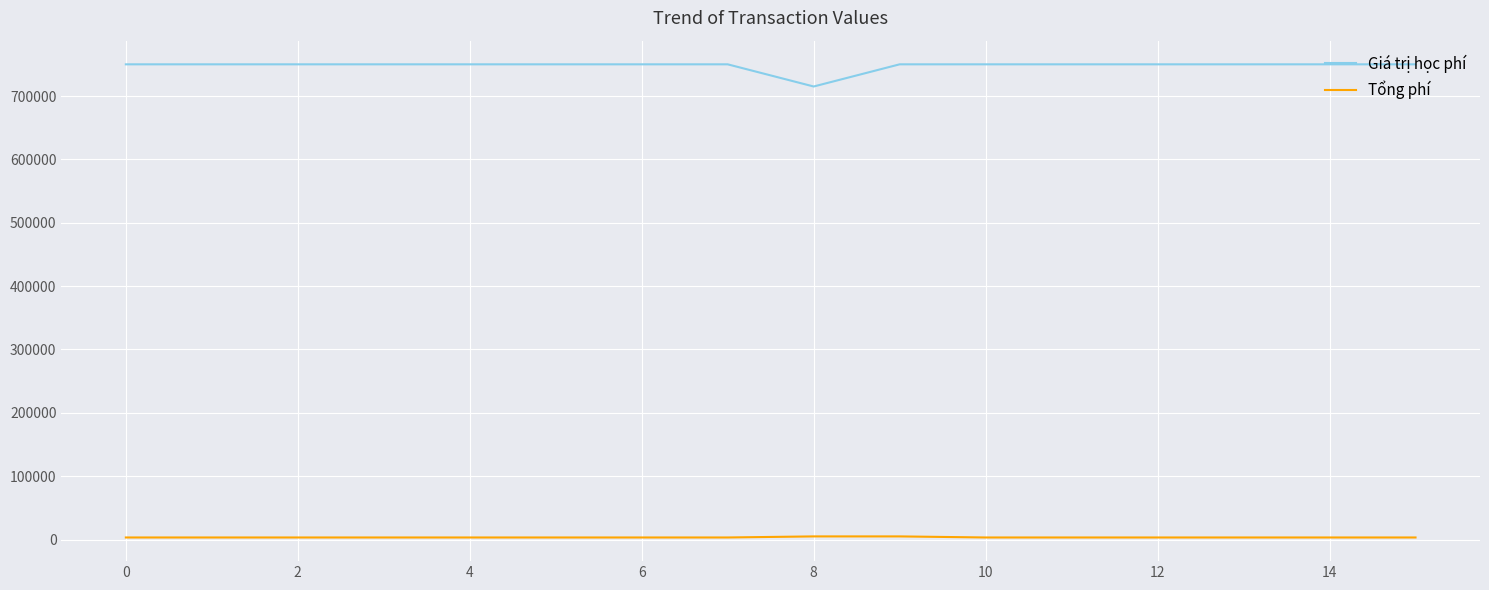

Which series has the largest total across all categories?

Giá trị học phí